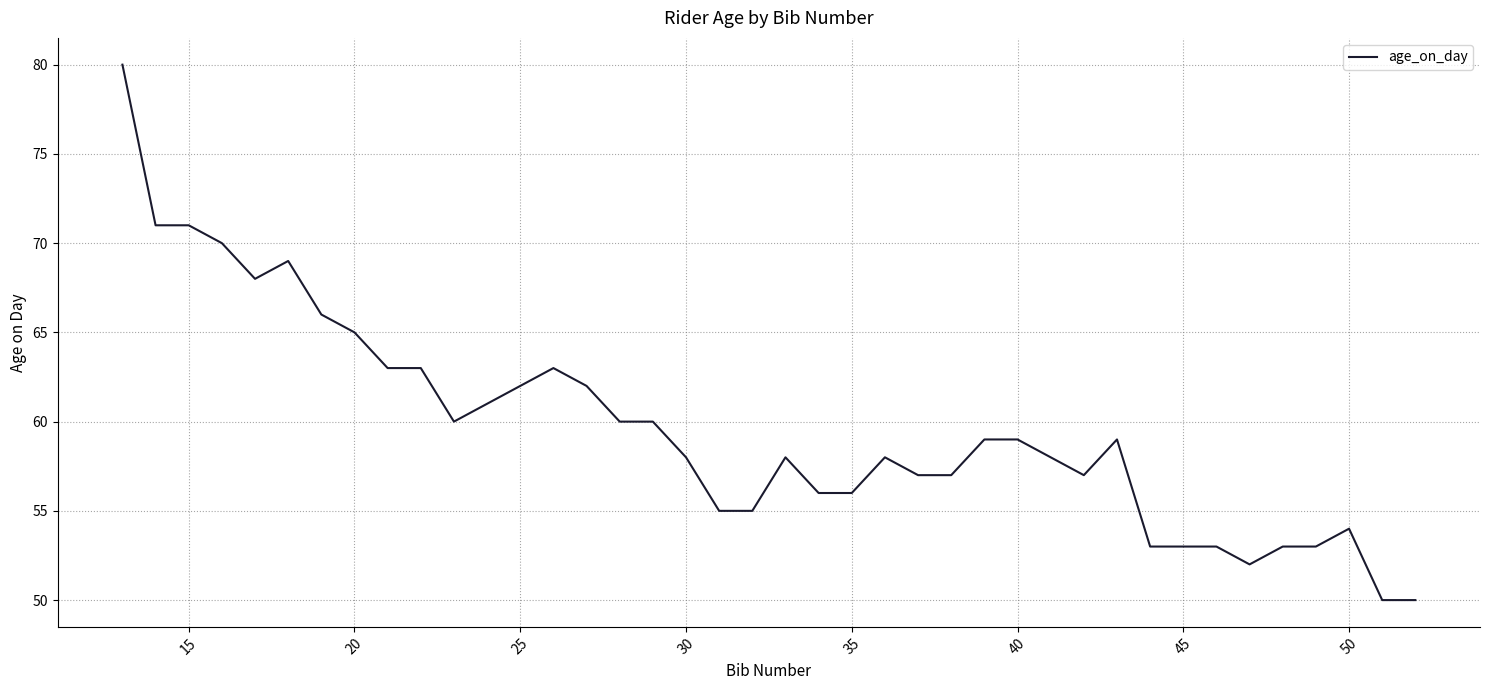

Does the chart display data point markers on the line(s)?

No